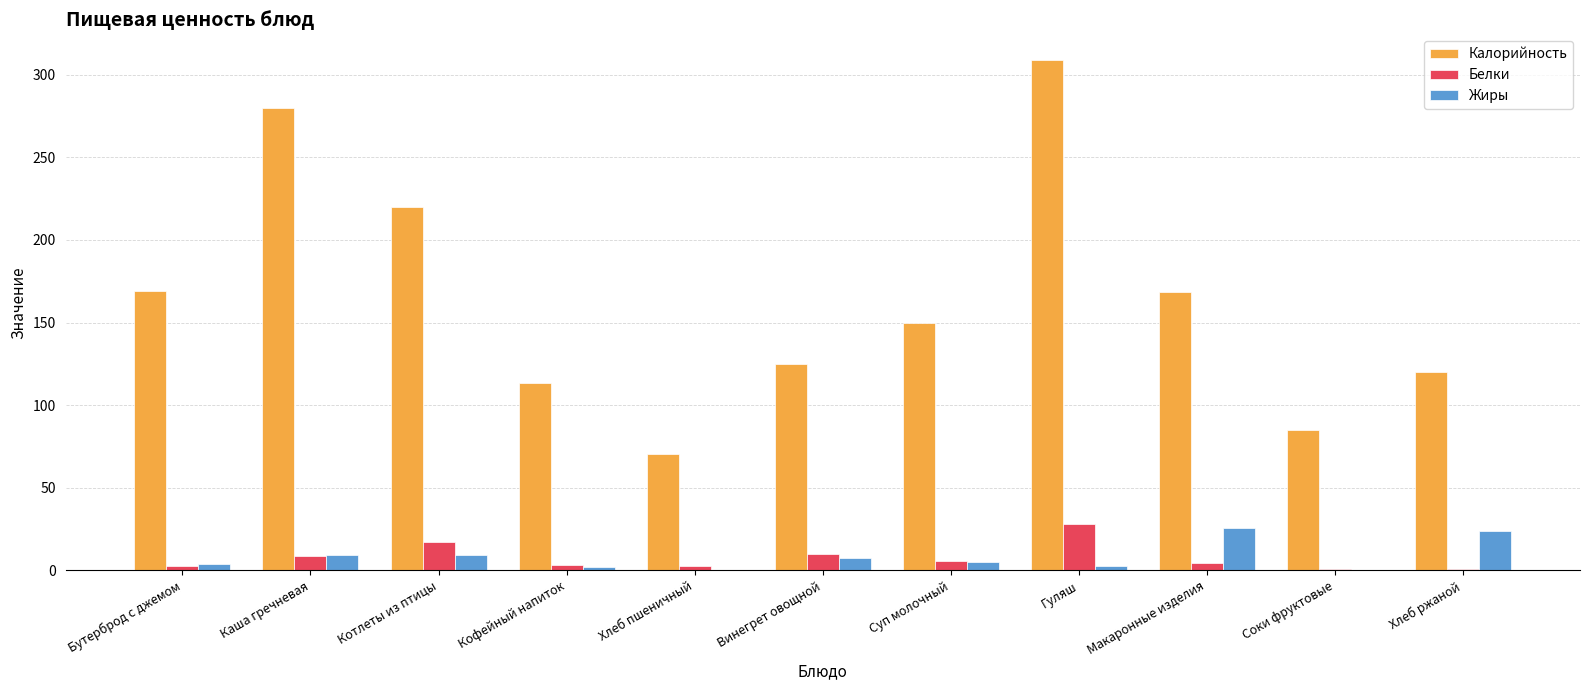

At which category is the sum across all series the highest?

Гуляш